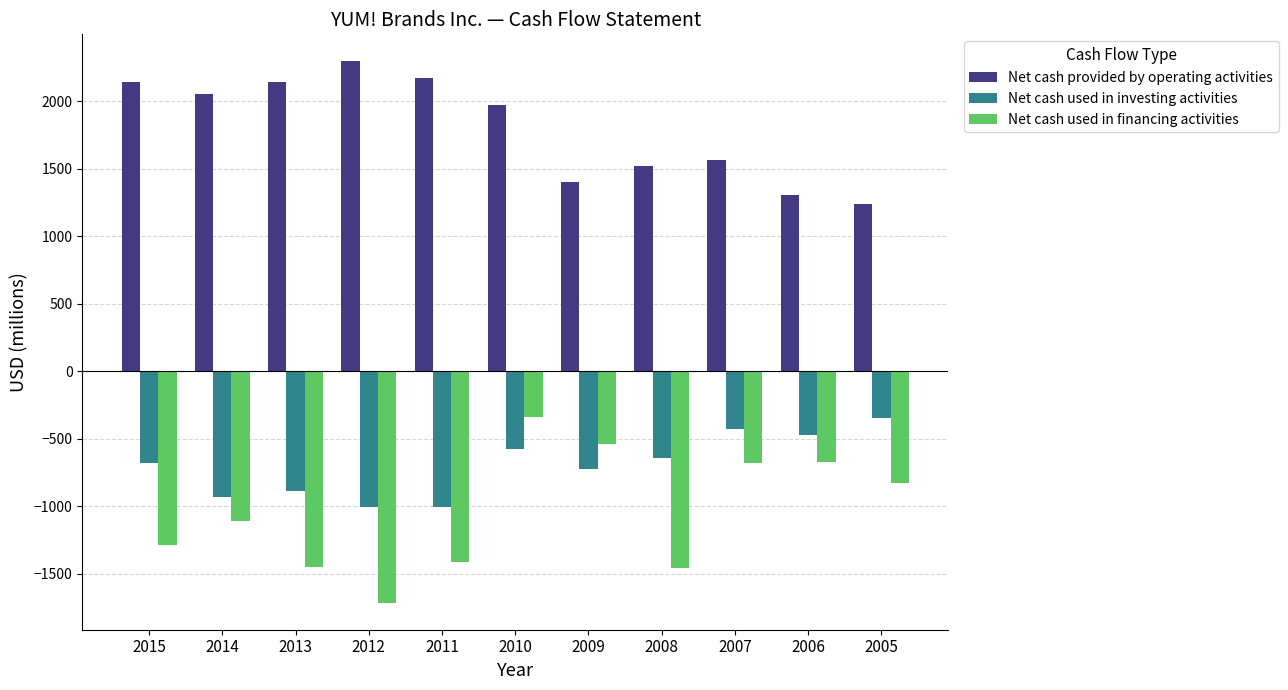

Which label corresponds to the smallest value in the chart?

2012